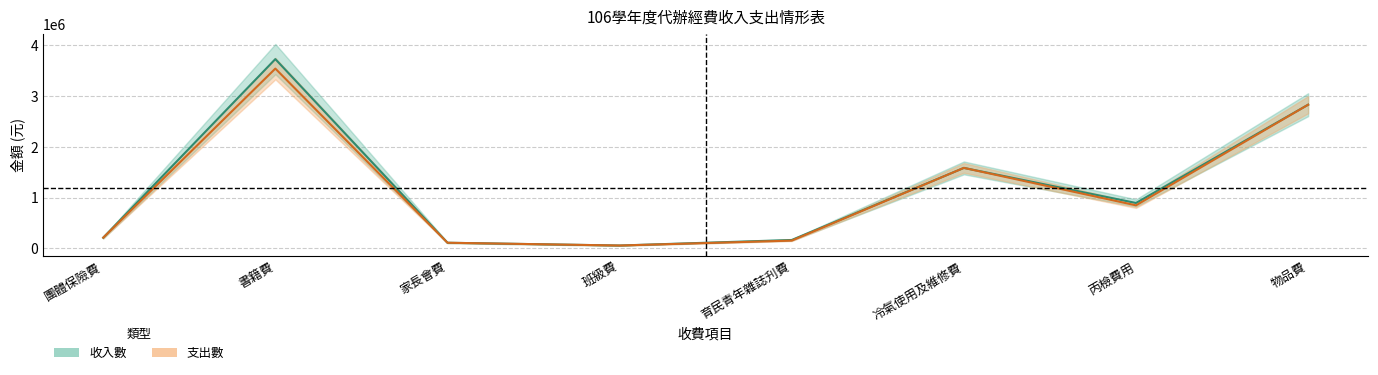

Which series has the largest range (max minus min)?

收入數